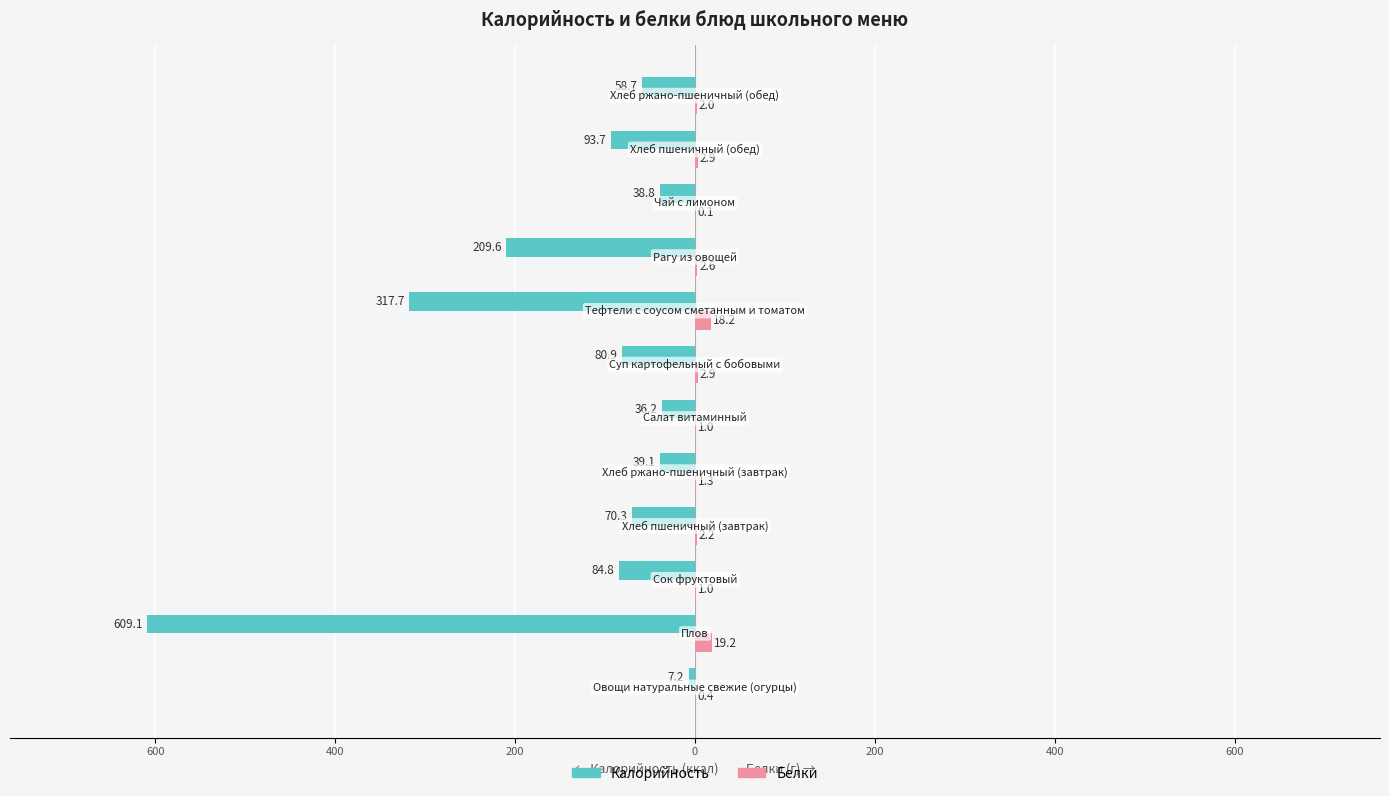

What are all the series names shown in the legend?

Калорийность, Белки